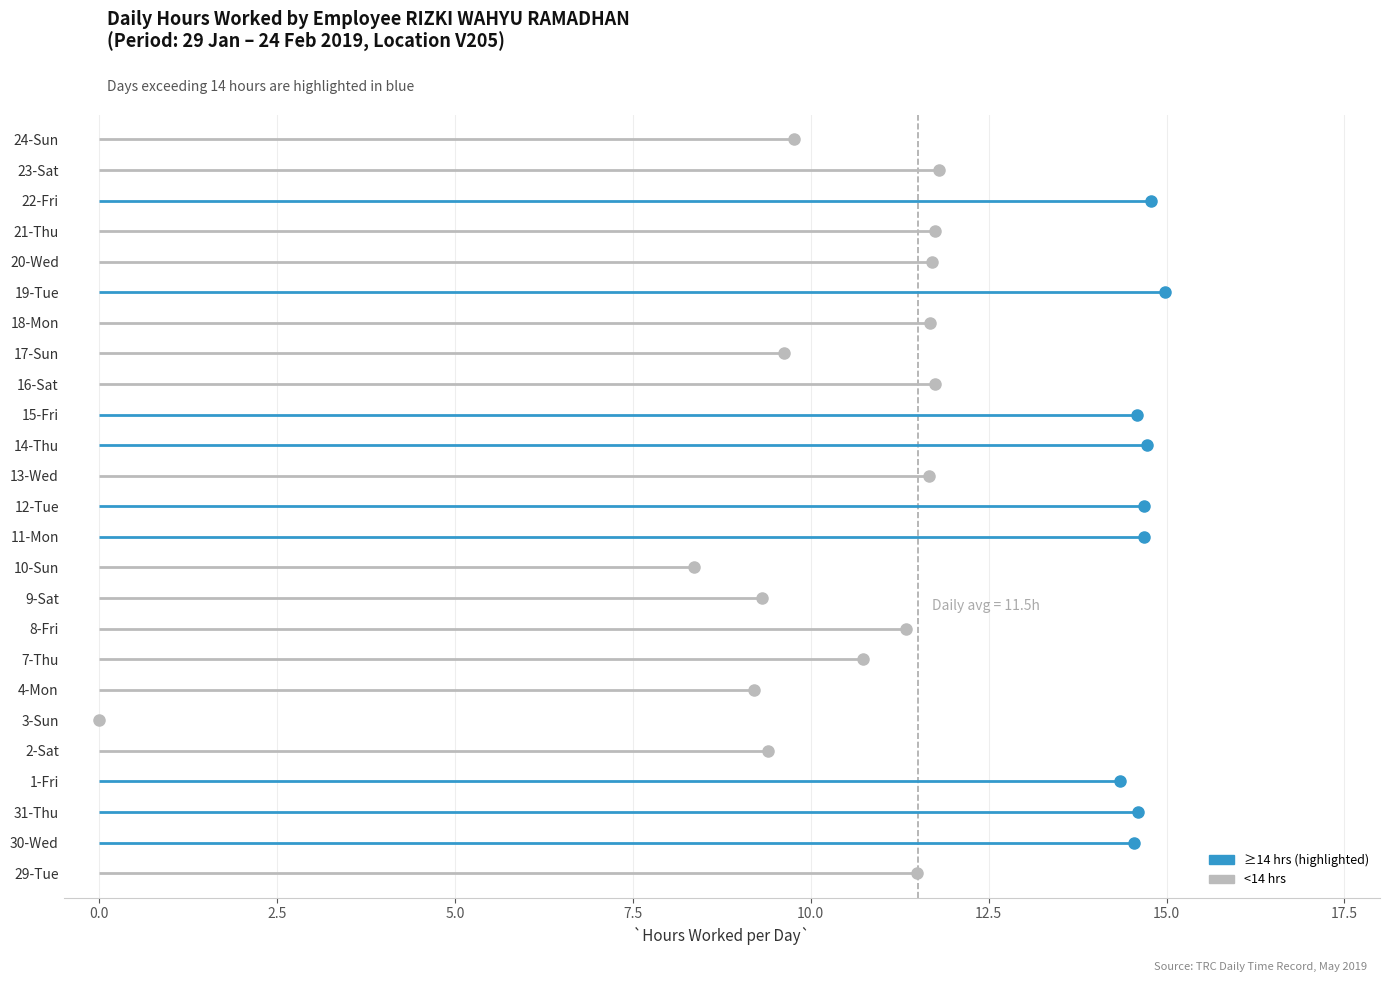

What is the difference between the maximum and minimum values?

15.0